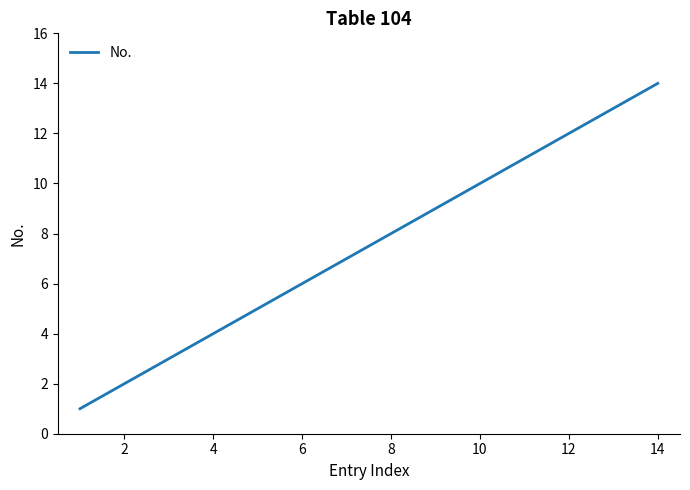

How many lines are shown in the chart?

1